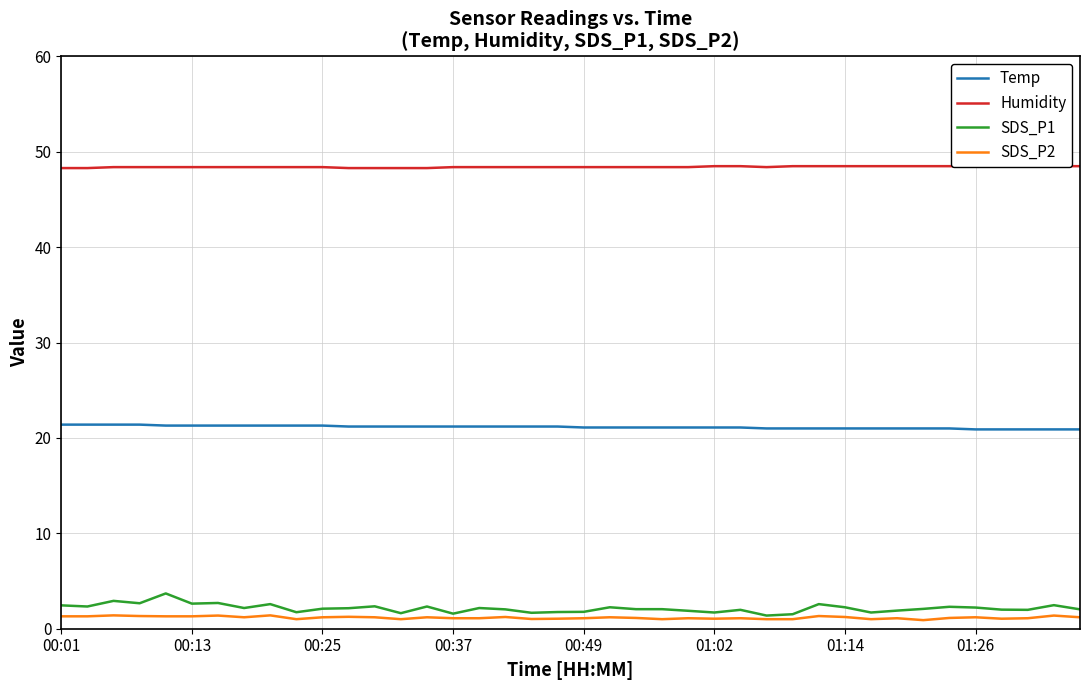

What is the approximate value of Humidity at 23?

48.4